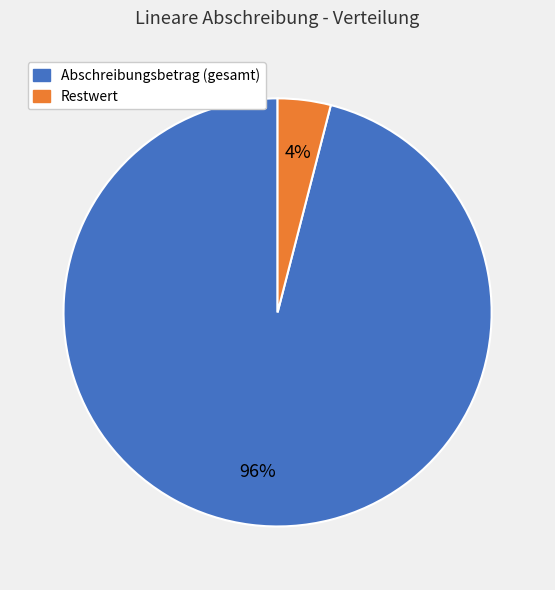

Do Abschreibungsbetrag (gesamt) and Restwert together represent more than half of the pie?

Yes